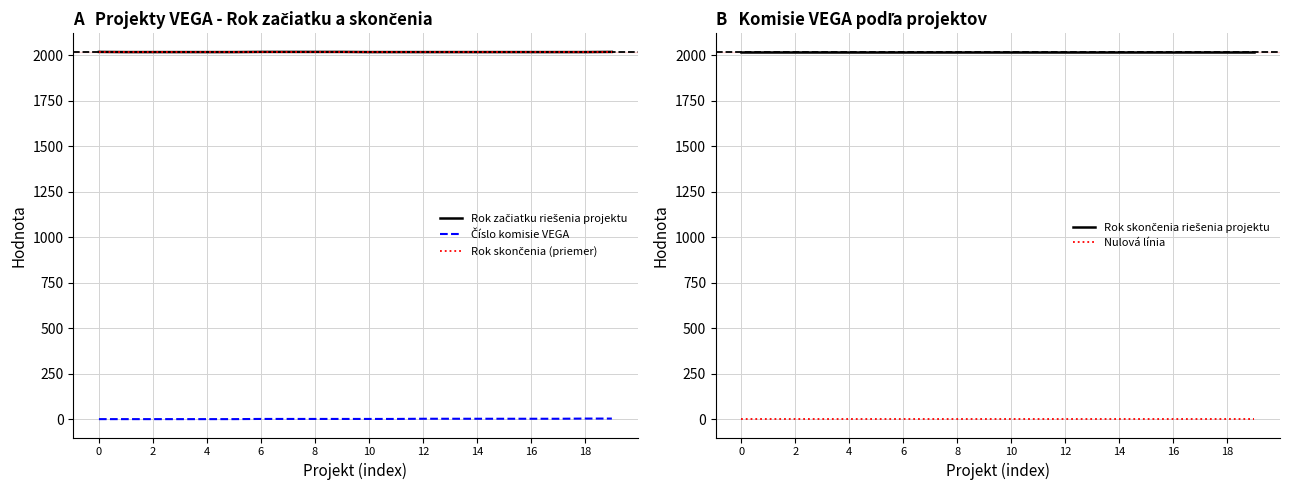

True or false: Číslo komisie VEGA has more than 2 interior local peaks.

False